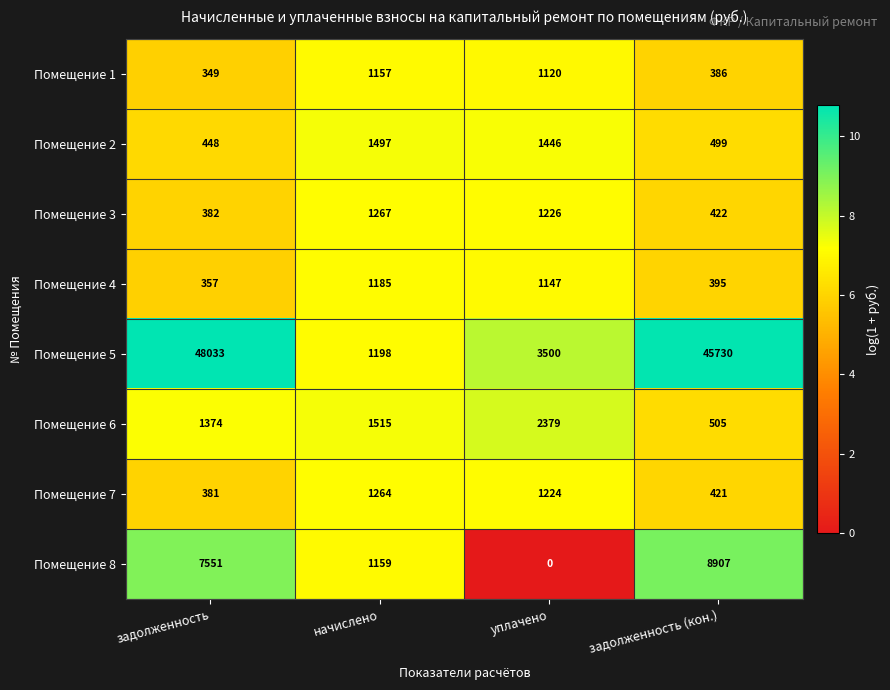

What is the difference between the Помещение 1 values at уплачено and задолженность?

771